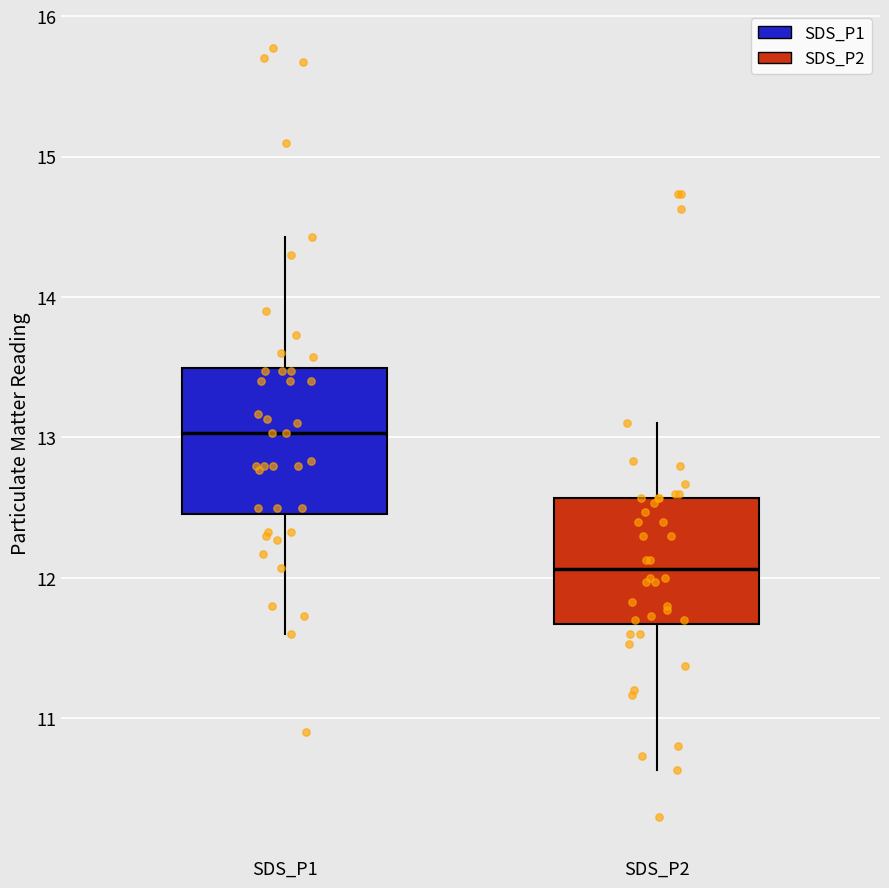

Reading left to right, read every box against the y-axis: the position of its median line, the range the box covers, and the ends of its whiskers. The values are not printed on the chart, so give them approximately, as read against the axis.

SDS_P1: median 13.0, box 12.5 to 13.5, whiskers 11.6 to 14.4
SDS_P2: median 12.1, box 11.7 to 12.6, whiskers 10.6 to 13.1